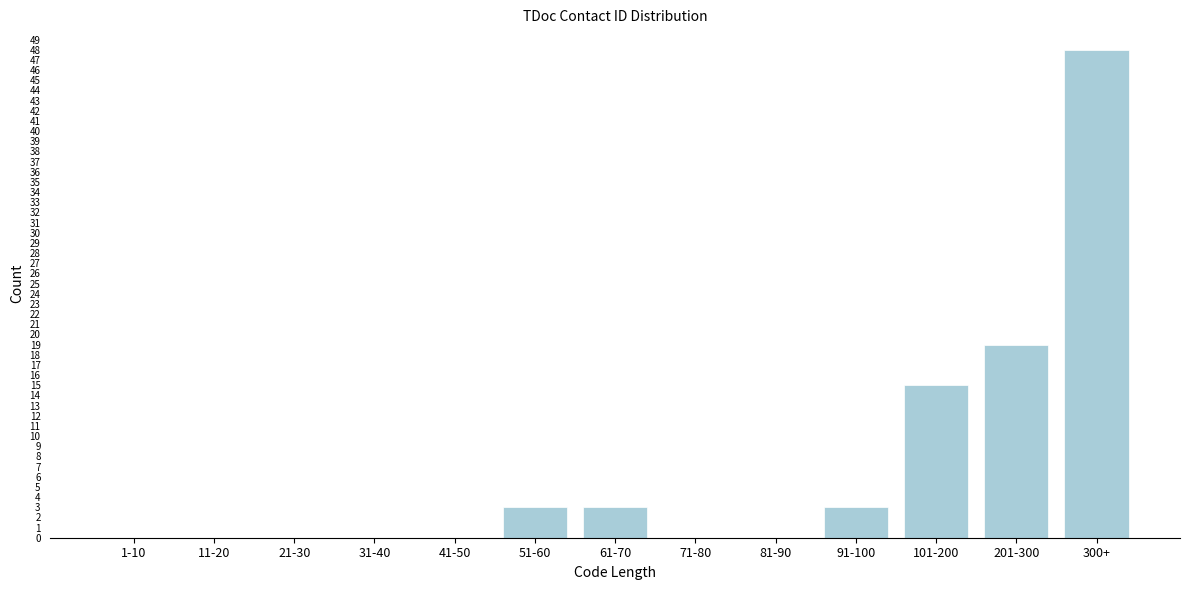

Reading left to right, list all the values displayed in this chart.

1-10=0	11-20=0	21-30=0	31-40=0	41-50=0	51-60=3	61-70=3	71-80=0	81-90=0	91-100=3	101-200=15	201-300=19	300+=48